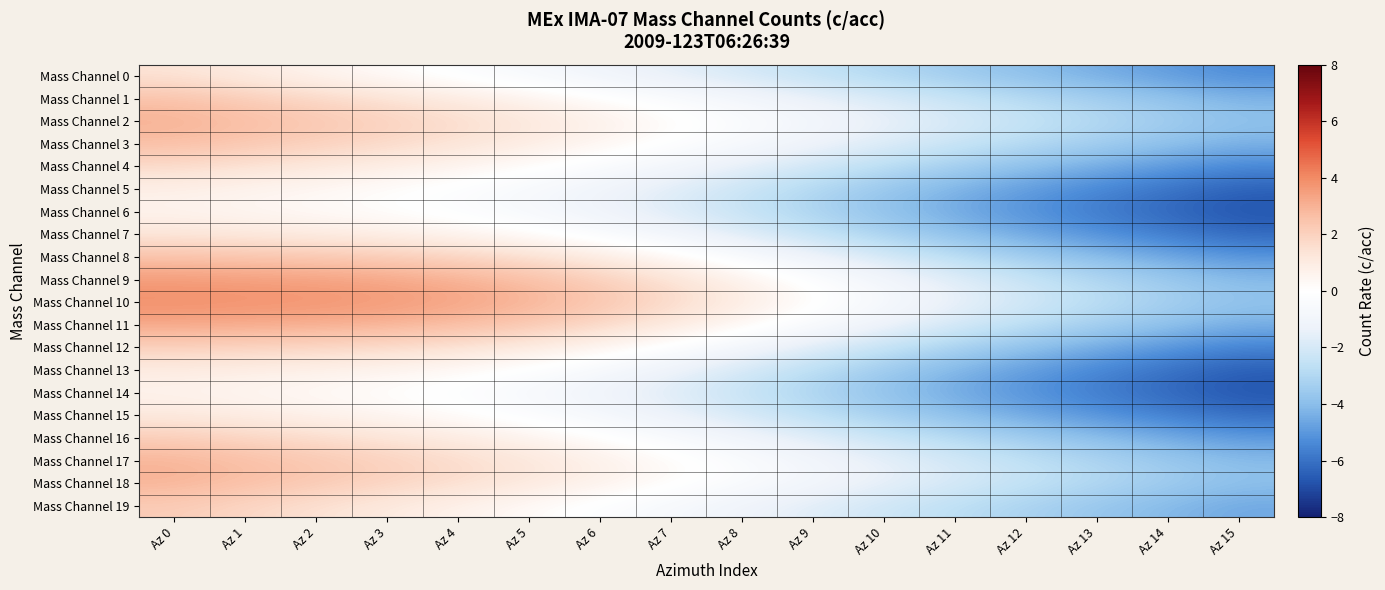

Reading left to right, extract all data points from this chart.

Mass Channel 0: Az 0=1.4	Az 1=1.0	Az 2=0.6	Az 3=0.2	Az 4=-0.2	Az 5=-0.7	Az 6=-1.1	Az 7=-1.6	Az 8=-2.0	Az 9=-2.5	Az 10=-3.0	Az 11=-3.5	Az 12=-4.0	Az 13=-4.5	Az 14=-4.9	Az 15=-5.3
Mass Channel 1: Az 0=2.5	Az 1=2.1	Az 2=1.8	Az 3=1.4	Az 4=1.0	Az 5=0.6	Az 6=0.1	Az 7=-0.4	Az 8=-0.9	Az 9=-1.4	Az 10=-1.9	Az 11=-2.4	Az 12=-2.9	Az 13=-3.4	Az 14=-3.8	Az 15=-4.3
Mass Channel 2: Az 0=3.0	Az 1=2.7	Az 2=2.4	Az 3=2.0	Az 4=1.6	Az 5=1.2	Az 6=0.7	Az 7=0.2	Az 8=-0.3	Az 9=-0.8	Az 10=-1.4	Az 11=-1.9	Az 12=-2.4	Az 13=-2.9	Az 14=-3.4	Az 15=-3.8
Mass Channel 3: Az 0=2.7	Az 1=2.4	Az 2=2.1	Az 3=1.8	Az 4=1.4	Az 5=1.0	Az 6=0.5	Az 7=-0.0	Az 8=-0.6	Az 9=-1.2	Az 10=-1.8	Az 11=-2.3	Az 12=-2.9	Az 13=-3.4	Az 14=-3.9	Az 15=-4.3
Mass Channel 4: Az 0=1.7	Az 1=1.4	Az 2=1.2	Az 3=0.9	Az 4=0.6	Az 5=0.1	Az 6=-0.3	Az 7=-0.9	Az 8=-1.5	Az 9=-2.1	Az 10=-2.7	Az 11=-3.3	Az 12=-3.9	Az 13=-4.4	Az 14=-4.9	Az 15=-5.4
Mass Channel 5: Az 0=0.8	Az 1=0.6	Az 2=0.4	Az 3=0.1	Az 4=-0.2	Az 5=-0.6	Az 6=-1.1	Az 7=-1.7	Az 8=-2.3	Az 9=-3.0	Az 10=-3.7	Az 11=-4.3	Az 12=-4.9	Az 13=-5.4	Az 14=-6.0	Az 15=-6.4
Mass Channel 6: Az 0=0.6	Az 1=0.4	Az 2=0.2	Az 3=0.0	Az 4=-0.3	Az 5=-0.7	Az 6=-1.2	Az 7=-1.8	Az 8=-2.5	Az 9=-3.2	Az 10=-3.9	Az 11=-4.6	Az 12=-5.2	Az 13=-5.8	Az 14=-6.3	Az 15=-6.8
Mass Channel 7: Az 0=1.3	Az 1=1.1	Az 2=1.0	Az 3=0.8	Az 4=0.6	Az 5=0.1	Az 6=-0.4	Az 7=-1.0	Az 8=-1.7	Az 9=-2.5	Az 10=-3.2	Az 11=-3.9	Az 12=-4.6	Az 13=-5.2	Az 14=-5.7	Az 15=-6.2
Mass Channel 8: Az 0=2.5	Az 1=2.4	Az 2=2.3	Az 3=2.1	Az 4=1.9	Az 5=1.5	Az 6=1.0	Az 7=0.3	Az 8=-0.5	Az 9=-1.2	Az 10=-2.0	Az 11=-2.7	Az 12=-3.4	Az 13=-4.0	Az 14=-4.6	Az 15=-5.1
Mass Channel 9: Az 0=3.6	Az 1=3.5	Az 2=3.4	Az 3=3.3	Az 4=3.0	Az 5=2.6	Az 6=2.1	Az 7=1.4	Az 8=0.7	Az 9=-0.1	Az 10=-0.9	Az 11=-1.7	Az 12=-2.4	Az 13=-3.0	Az 14=-3.6	Az 15=-4.1
Mass Channel 10: Az 0=3.9	Az 1=3.8	Az 2=3.8	Az 3=3.6	Az 4=3.4	Az 5=3.0	Az 6=2.5	Az 7=1.8	Az 8=1.0	Az 9=0.2	Az 10=-0.6	Az 11=-1.4	Az 12=-2.1	Az 13=-2.7	Az 14=-3.3	Az 15=-3.8
Mass Channel 11: Az 0=3.3	Az 1=3.2	Az 2=3.1	Az 3=3.0	Az 4=2.7	Az 5=2.3	Az 6=1.8	Az 7=1.1	Az 8=0.4	Az 9=-0.5	Az 10=-1.2	Az 11=-2.0	Az 12=-2.7	Az 13=-3.3	Az 14=-3.9	Az 15=-4.4
Mass Channel 12: Az 0=2.1	Az 1=2.0	Az 2=1.9	Az 3=1.7	Az 4=1.4	Az 5=1.1	Az 6=0.5	Az 7=-0.1	Az 8=-0.9	Az 9=-1.7	Az 10=-2.5	Az 11=-3.2	Az 12=-3.9	Az 13=-4.5	Az 14=-5.0	Az 15=-5.5
Mass Channel 13: Az 0=1.0	Az 1=0.8	Az 2=0.7	Az 3=0.5	Az 4=0.3	Az 5=-0.1	Az 6=-0.7	Az 7=-1.3	Az 8=-2.0	Az 9=-2.8	Az 10=-3.5	Az 11=-4.2	Az 12=-4.9	Az 13=-5.5	Az 14=-6.0	Az 15=-6.5
Mass Channel 14: Az 0=0.6	Az 1=0.5	Az 2=0.3	Az 3=0.1	Az 4=-0.2	Az 5=-0.6	Az 6=-1.2	Az 7=-1.8	Az 8=-2.5	Az 9=-3.2	Az 10=-3.9	Az 11=-4.5	Az 12=-5.2	Az 13=-5.7	Az 14=-6.3	Az 15=-6.8
Mass Channel 15: Az 0=1.1	Az 1=0.9	Az 2=0.7	Az 3=0.5	Az 4=0.1	Az 5=-0.3	Az 6=-0.8	Az 7=-1.4	Az 8=-2.0	Az 9=-2.7	Az 10=-3.3	Az 11=-4.0	Az 12=-4.5	Az 13=-5.1	Az 14=-5.6	Az 15=-6.1
Mass Channel 16: Az 0=2.1	Az 1=1.9	Az 2=1.6	Az 3=1.3	Az 4=1.0	Az 5=0.6	Az 6=0.1	Az 7=-0.5	Az 8=-1.1	Az 9=-1.7	Az 10=-2.3	Az 11=-2.9	Az 12=-3.5	Az 13=-4.0	Az 14=-4.5	Az 15=-5.0
Mass Channel 17: Az 0=3.0	Az 1=2.6	Az 2=2.4	Az 3=2.0	Az 4=1.7	Az 5=1.2	Az 6=0.8	Az 7=0.2	Az 8=-0.3	Az 9=-0.9	Az 10=-1.5	Az 11=-2.0	Az 12=-2.6	Az 13=-3.1	Az 14=-3.6	Az 15=-4.0
Mass Channel 18: Az 0=3.0	Az 1=2.6	Az 2=2.3	Az 3=2.0	Az 4=1.6	Az 5=1.2	Az 6=0.7	Az 7=0.2	Az 8=-0.3	Az 9=-0.9	Az 10=-1.4	Az 11=-1.9	Az 12=-2.5	Az 13=-3.0	Az 14=-3.4	Az 15=-3.9
Mass Channel 19: Az 0=2.2	Az 1=1.8	Az 2=1.4	Az 3=1.1	Az 4=0.7	Az 5=0.2	Az 6=-0.2	Az 7=-0.7	Az 8=-1.2	Az 9=-1.7	Az 10=-2.2	Az 11=-2.7	Az 12=-3.2	Az 13=-3.7	Az 14=-4.2	Az 15=-4.6